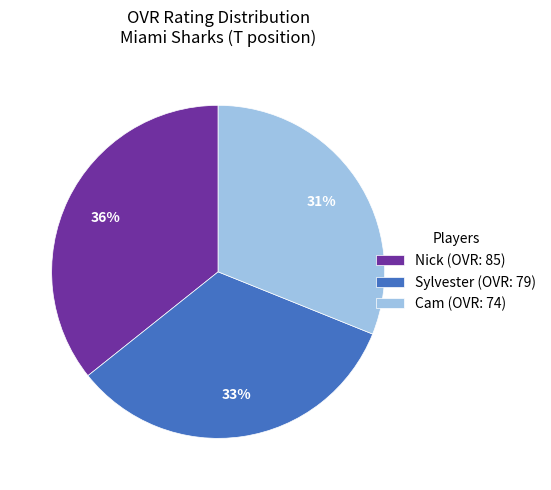

To the nearest percent, what is the combined percentage of Nick and Cam?

67%